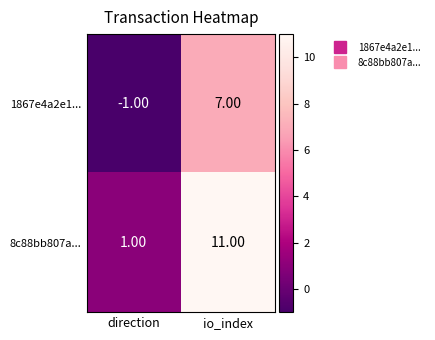

What is the difference between the highest and lowest values at direction?

2